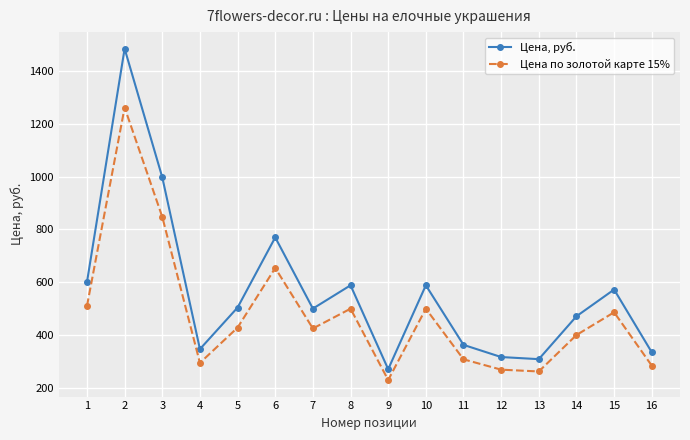

Where is the first local minimum for Цена по золотой карте 15%?

4